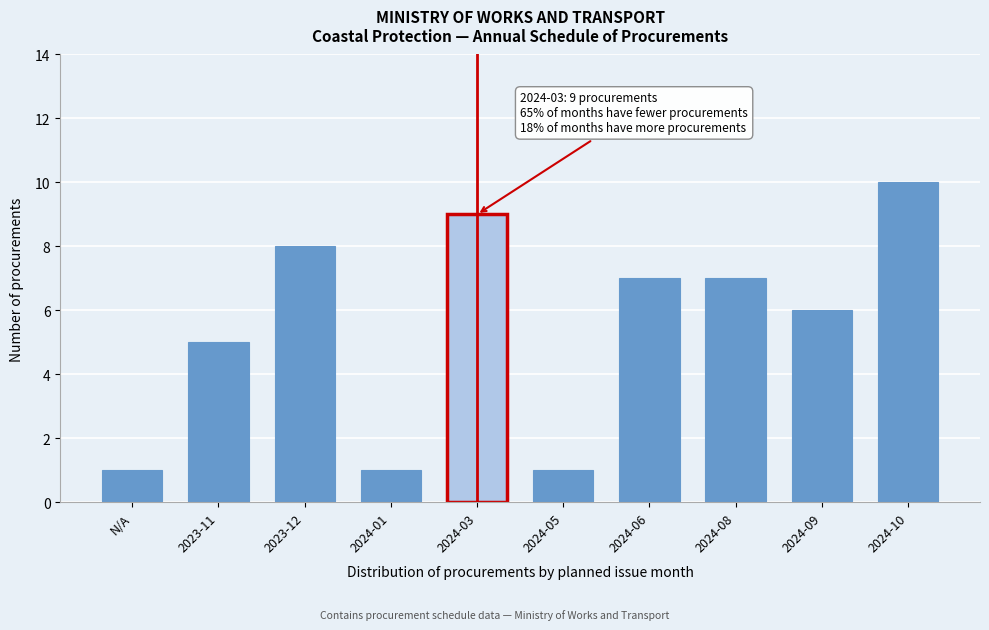

Reading left to right, list all the values displayed in this chart.

1	5	8	1	9	1	7	7	6	10